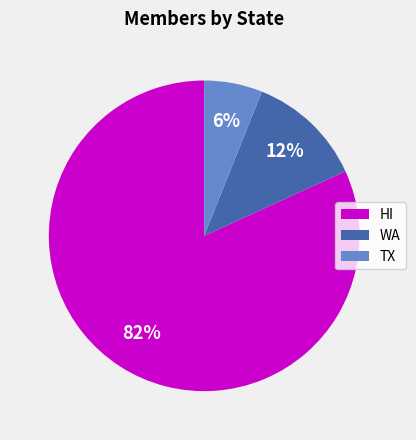

Which category has the smallest portion of the pie?

TX